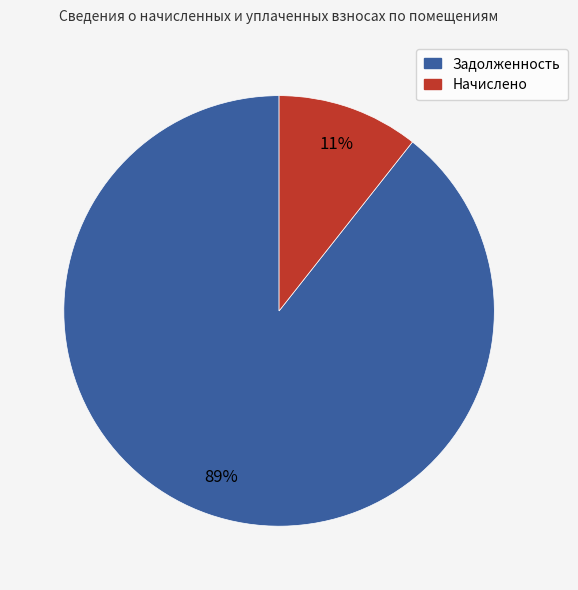

Does any single category account for the majority?

Yes